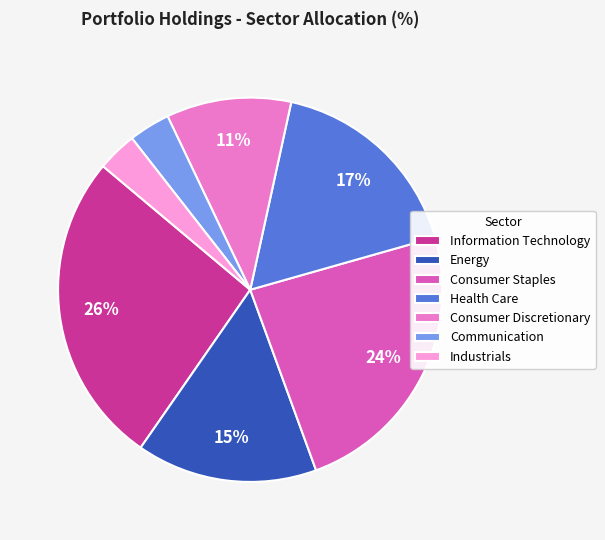

To the nearest percent, what is the average slice percentage?

14%